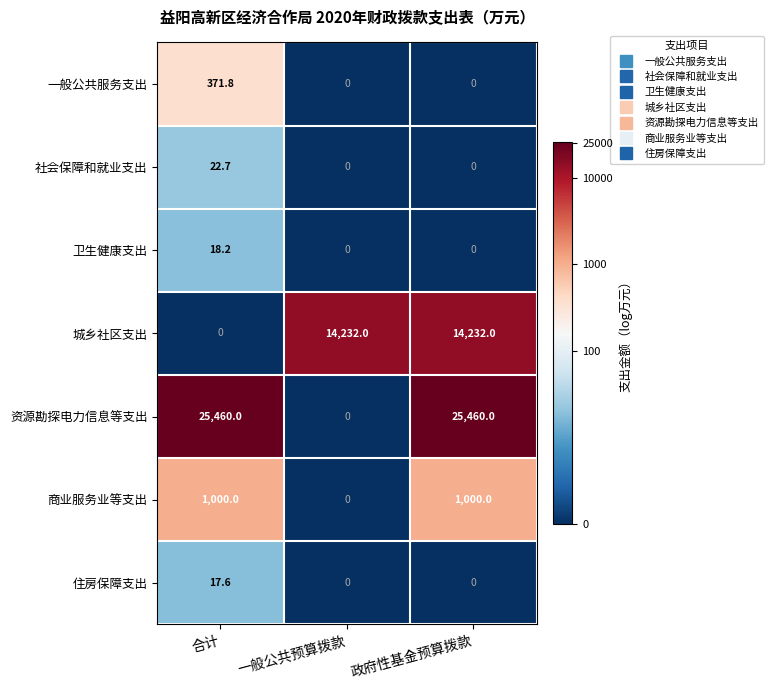

Reading right to left, extract all data points from this chart.

一般公共服务支出: 政府性基金预算拨款=0.0	一般公共预算拨款=0.0	合计=371.8
社会保障和就业支出: 政府性基金预算拨款=0.0	一般公共预算拨款=0.0	合计=22.7
卫生健康支出: 政府性基金预算拨款=0.0	一般公共预算拨款=0.0	合计=18.2
城乡社区支出: 政府性基金预算拨款=14232.0	一般公共预算拨款=14232.0	合计=0.0
资源勘探电力信息等支出: 政府性基金预算拨款=25460.0	一般公共预算拨款=0.0	合计=25460.0
商业服务业等支出: 政府性基金预算拨款=1000.0	一般公共预算拨款=0.0	合计=1000.0
住房保障支出: 政府性基金预算拨款=0.0	一般公共预算拨款=0.0	合计=17.6